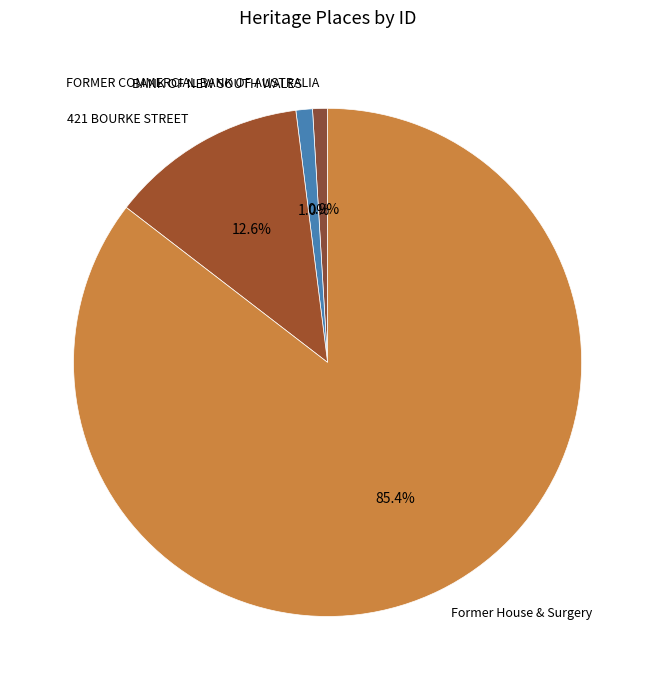

Is it true that Former House & Surgery is 85% of the pie?

True